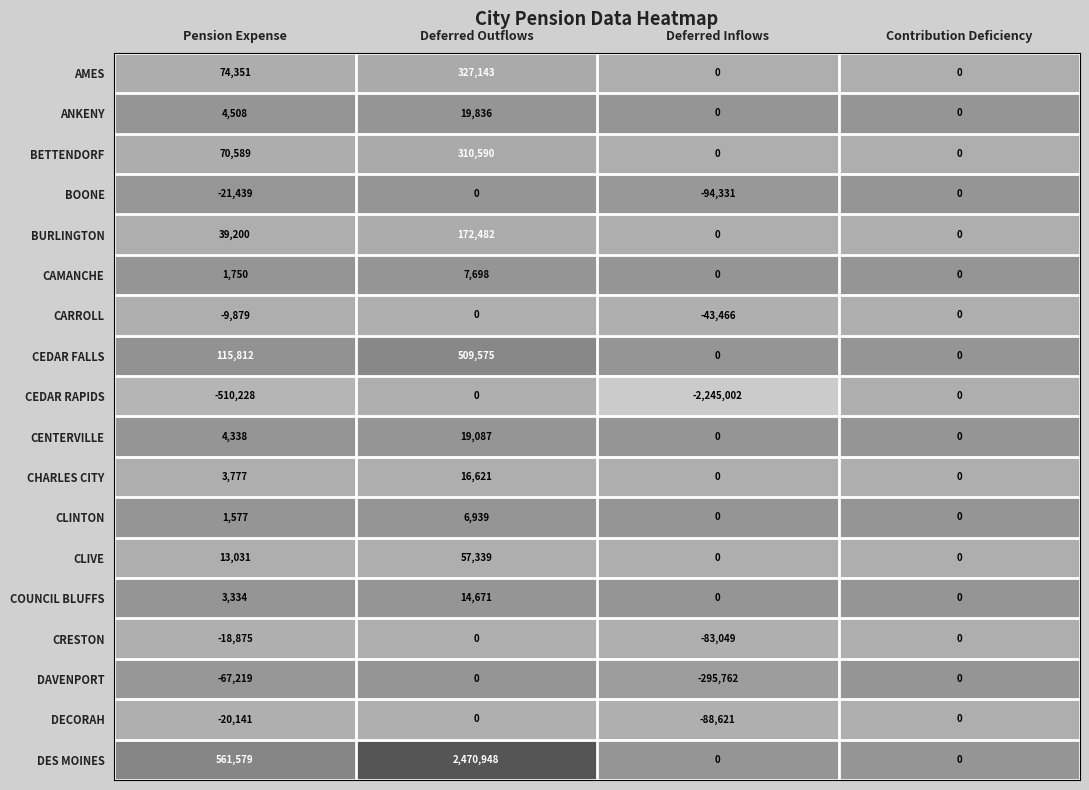

What is the difference between the maximum and minimum values in the DECORAH series?

88621